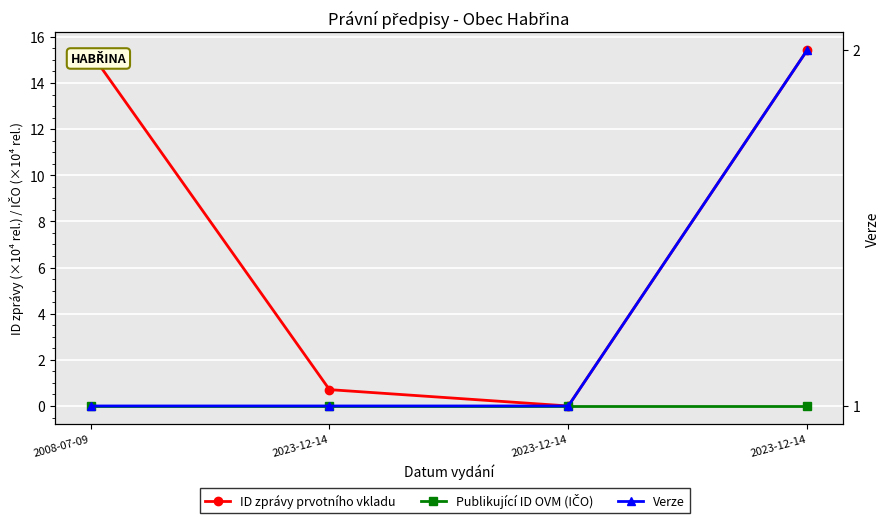

Which series has the largest range (max minus min)?

ID zprávy prvotního vkladu